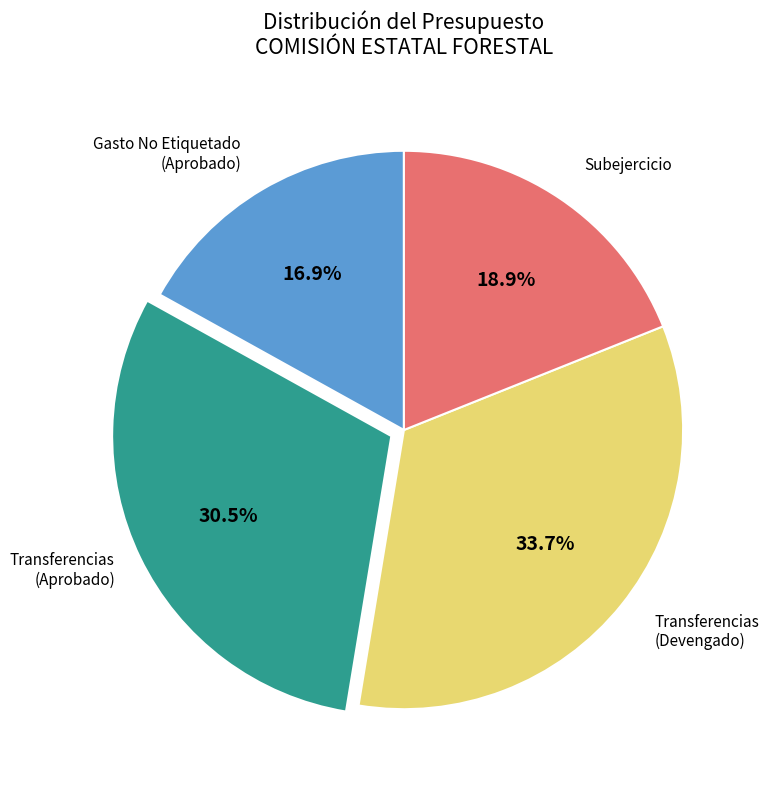

Is there any slice that represents more than half of the pie?

No